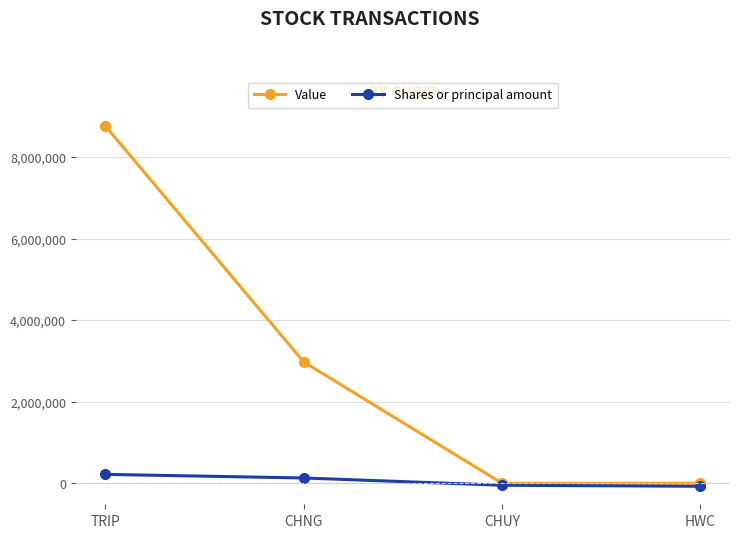

What is the difference between the maximum and second lowest values in the Shares or principal amount series?

266951